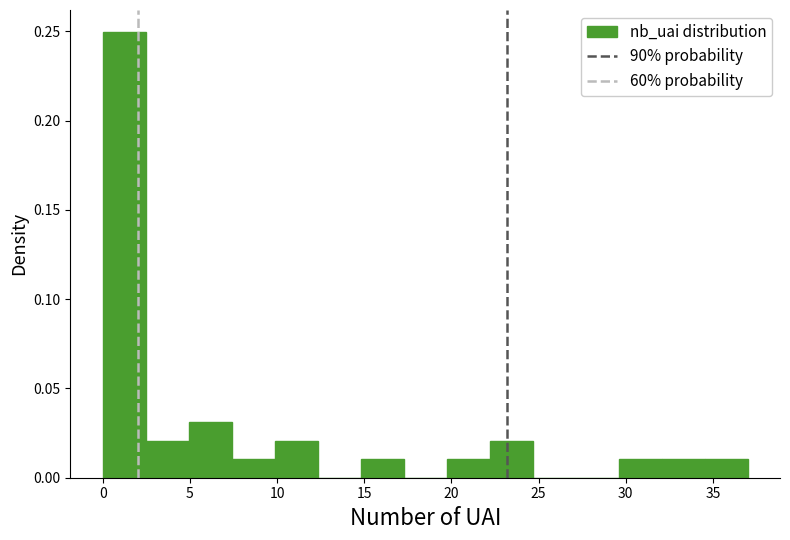

Reading left to right, list every bar in this chart as the range it spans on the x-axis followed by its height. Neither the bar edges nor the heights are printed on the chart, so give them approximately, as read against the axes.

0.0 to 2.5: 0.25
2.5 to 5.0: 0.02
5.0 to 7.5: 0.03
7.5 to 10.0: 0.01
10.0 to 12.5: 0.02
12.5 to 15.0: 0
15.0 to 17.5: 0.01
17.5 to 19.5: 0
19.5 to 22.0: 0.01
22.0 to 24.5: 0.02
24.5 to 27.0: 0
27.0 to 29.5: 0
29.5 to 32.0: 0.01
32.0 to 34.5: 0.01
34.5 to 37.0: 0.01